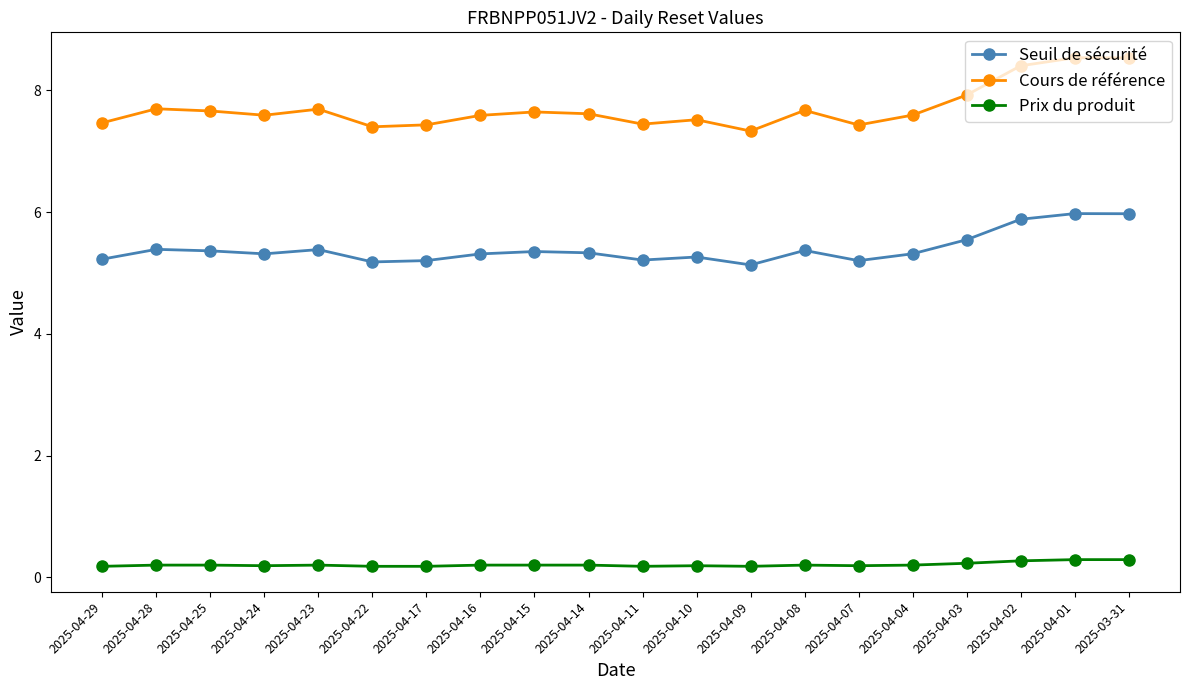

Is this an area chart (filled region under the line)?

No